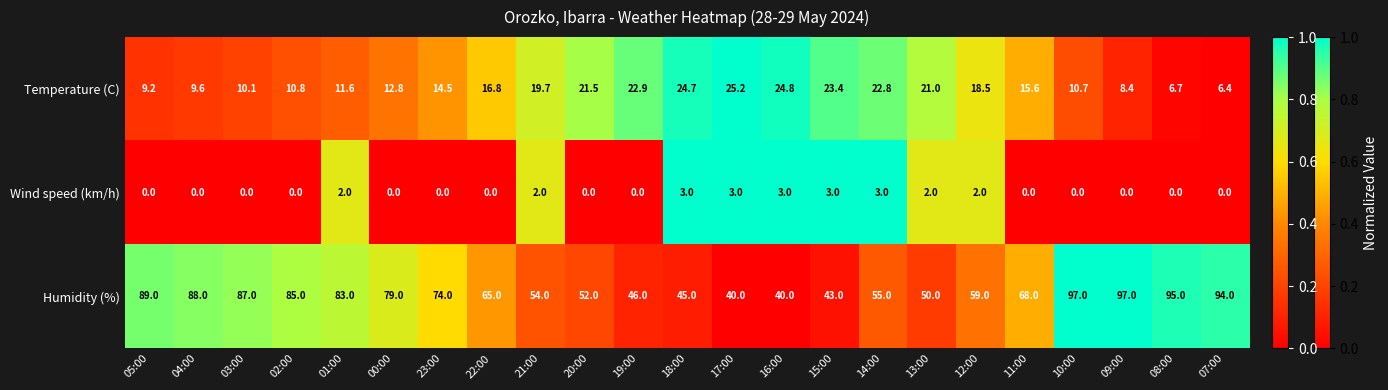

Is it true that Humidity (%) equals 83.0 at 01:00?

True